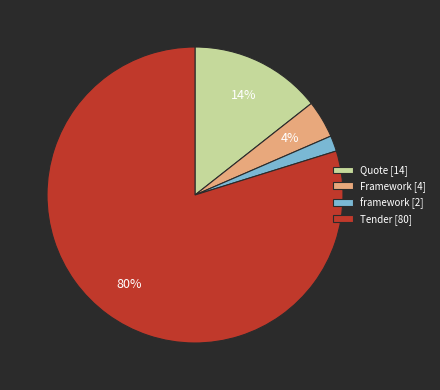

Rank the categories by value from highest to lowest.

Tender, Quote, Framework, framework